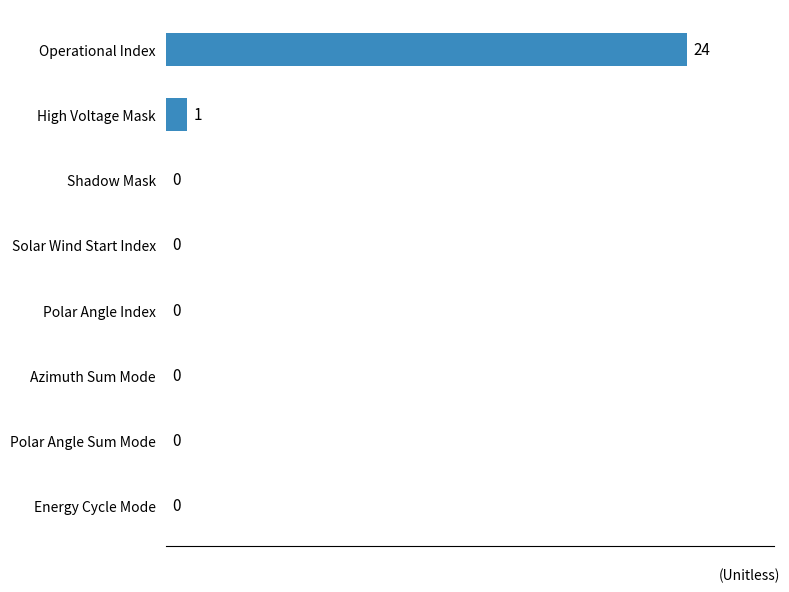

Is it true that the value at High Voltage Mask is 2?

False